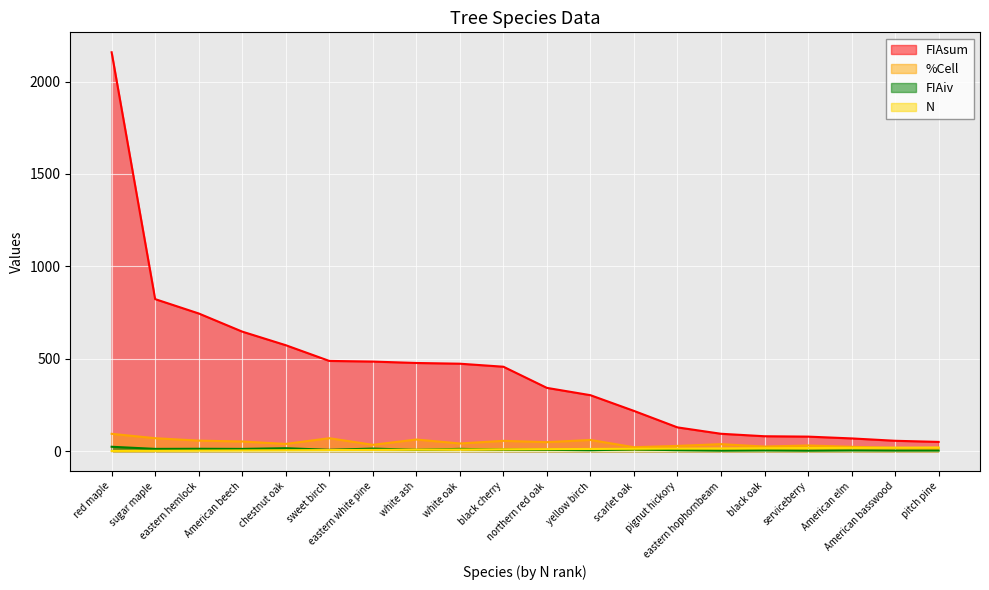

Which series has the widest spread of values?

FIAsum